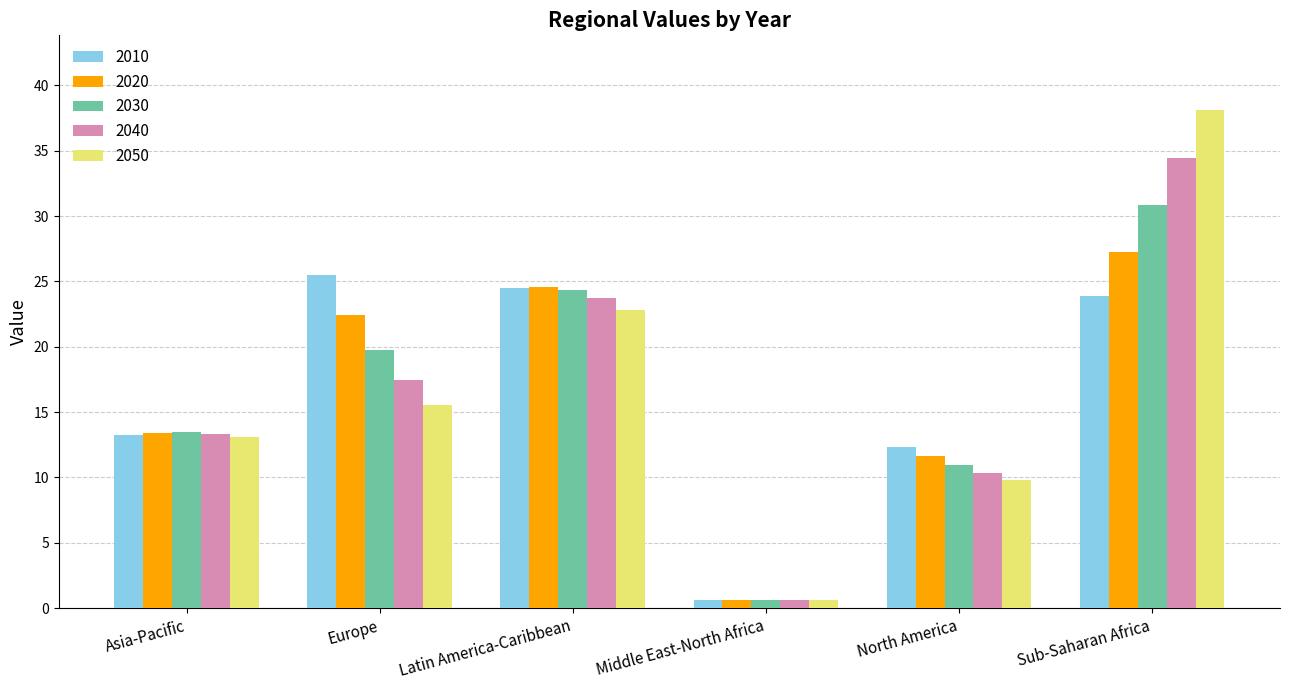

Is it true that 2040 equals 0.6 at Middle East-North Africa?

True